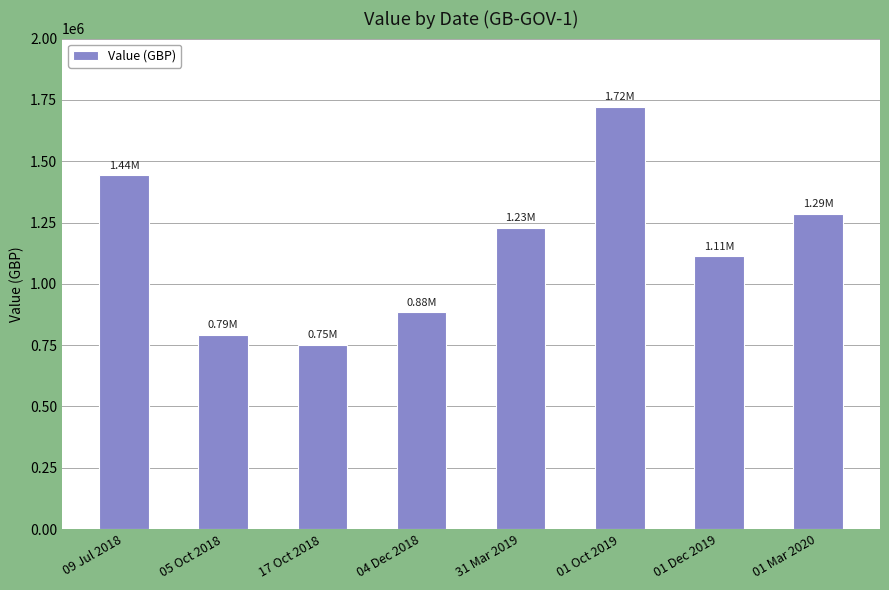

The value at 05 Oct 2018 is 792895.2. True or false?

True